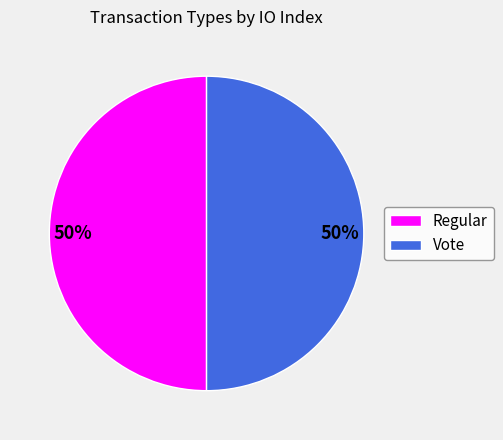

To the nearest percent, what is the average slice percentage?

50%